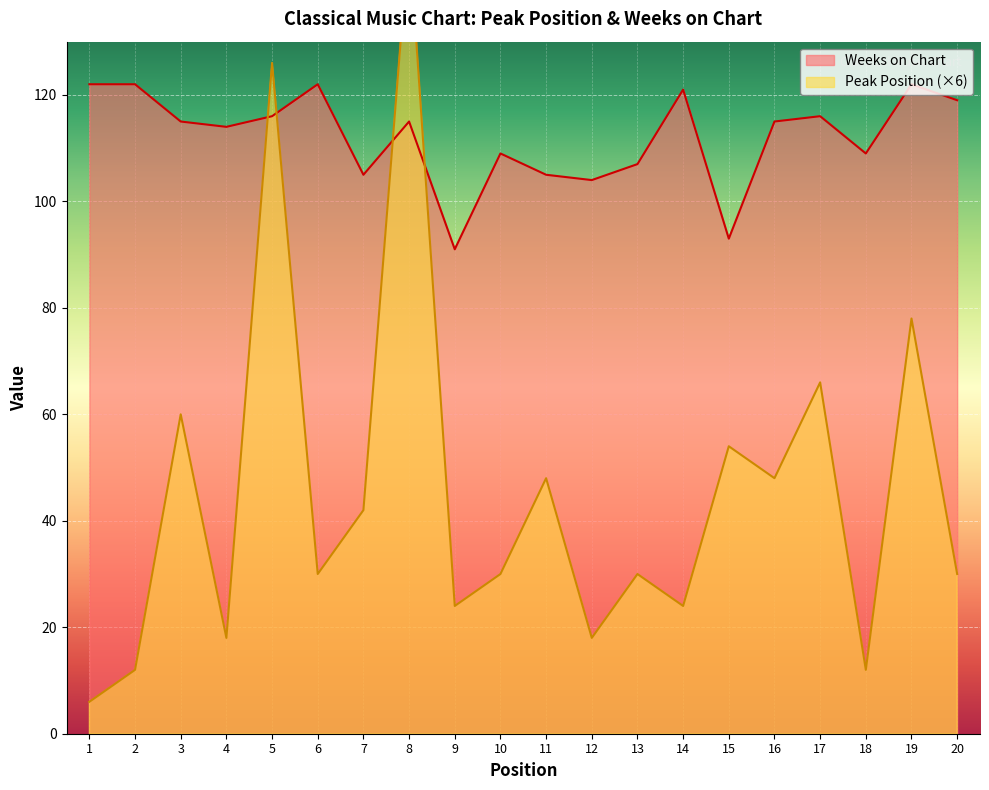

How many data points does each series have?

20